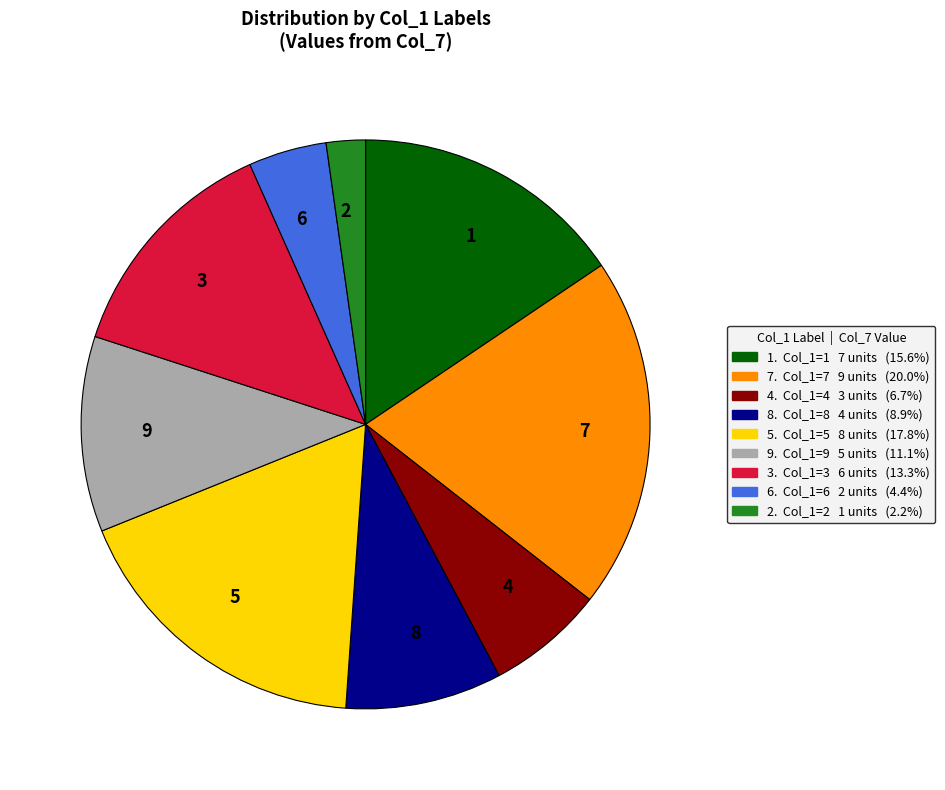

What is the ratio of the value at 3 to the value at 5?

0.7